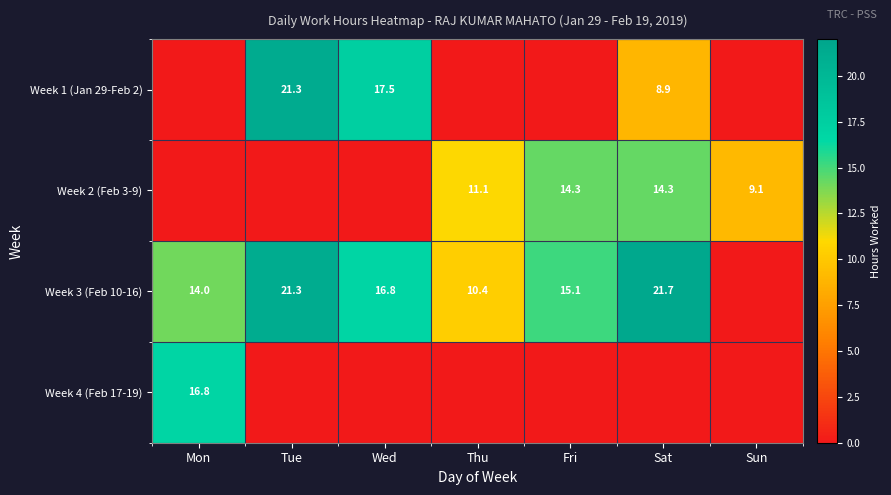

The value of Week 2 (Feb 3-9) at Thu is 11.1. True or false?

True